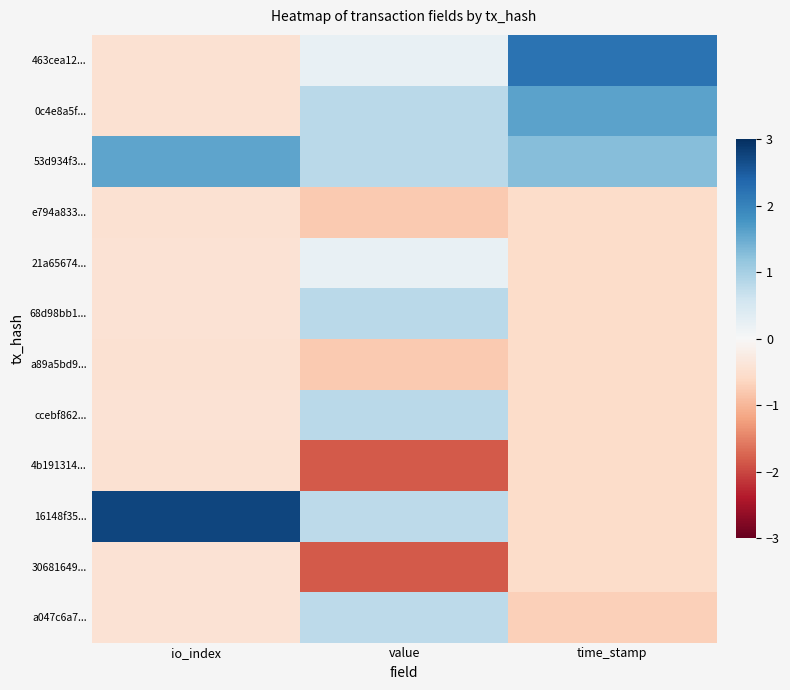

Reading right to left, transcribe all the data shown in this chart.

463cea12...: time_stamp=2.2	value=0.2	io_index=-0.4
0c4e8a5f...: time_stamp=1.6	value=0.8	io_index=-0.4
53d934f3...: time_stamp=1.3	value=0.8	io_index=1.6
e794a833...: time_stamp=-0.5	value=-0.8	io_index=-0.4
21a65674...: time_stamp=-0.5	value=0.2	io_index=-0.4
68d98bb1...: time_stamp=-0.5	value=0.8	io_index=-0.4
a89a5bd9...: time_stamp=-0.5	value=-0.8	io_index=-0.4
ccebf862...: time_stamp=-0.5	value=0.8	io_index=-0.4
4b191314...: time_stamp=-0.5	value=-1.8	io_index=-0.4
16148f35...: time_stamp=-0.6	value=0.8	io_index=2.8
30681649...: time_stamp=-0.6	value=-1.8	io_index=-0.4
a047c6a7...: time_stamp=-0.7	value=0.8	io_index=-0.4